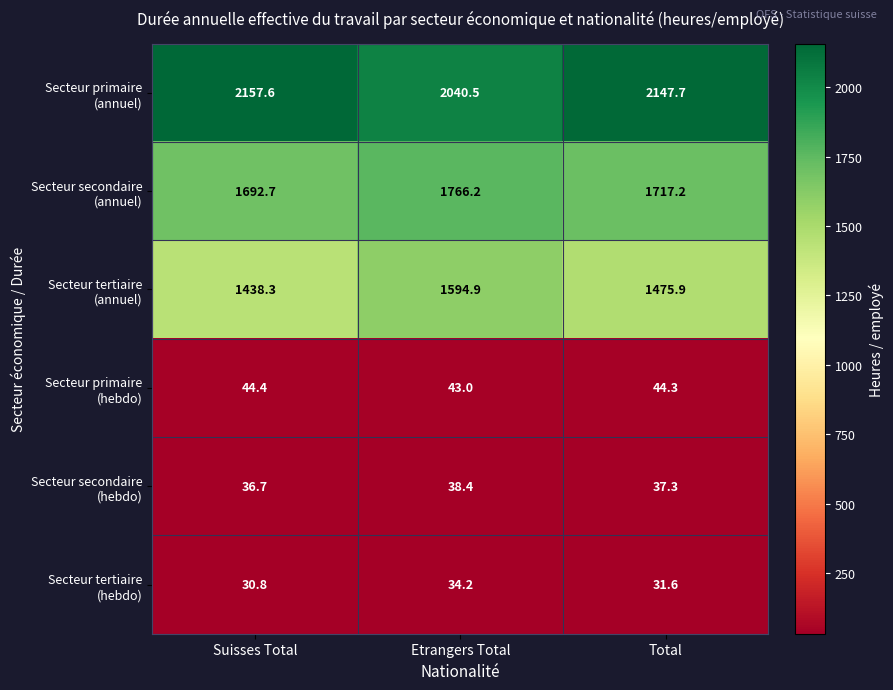

What is the difference between the highest and lowest values at Etrangers Total?

2006.3